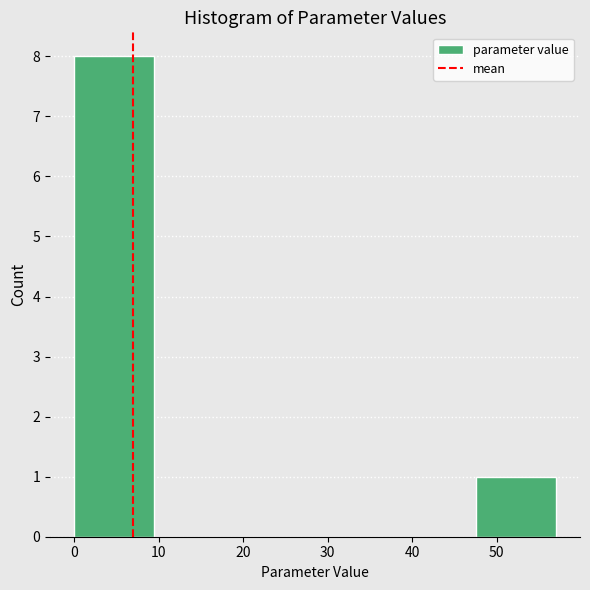

What is the height of the bar covering 48 to 57 on the x-axis? Neither the bar edges nor the heights are printed on the chart, so give them approximately, as read against the axes.

1